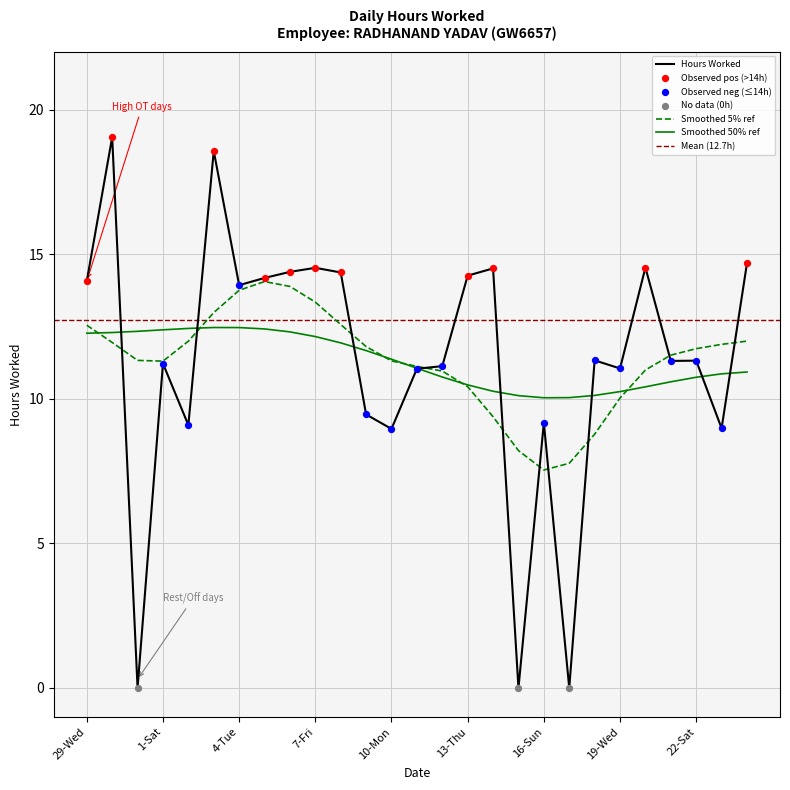

What is the change in value from 4-Tue to 11-Tue?

-2.9